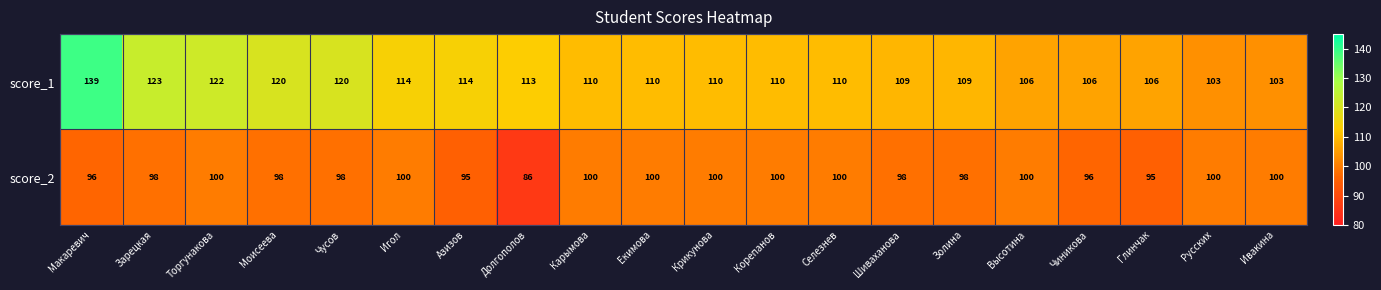

True or false: score_2 has a value of 133 at Екимова.

False